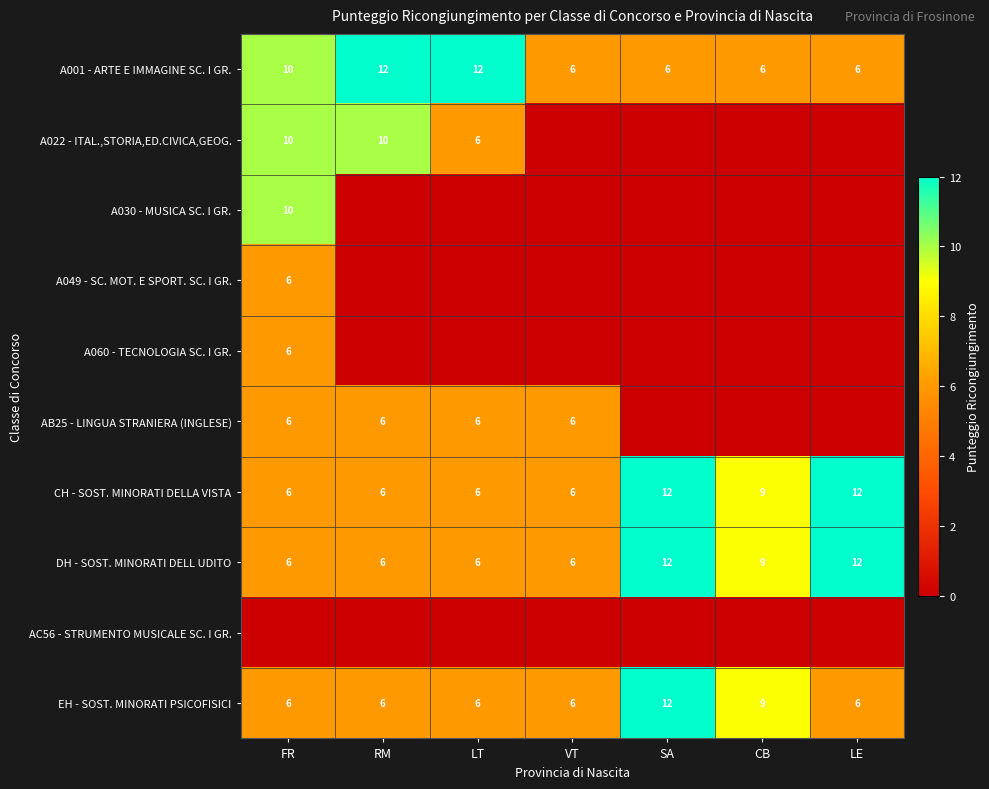

What is the minimum value for EH - SOST. MINORATI PSICOFISICI?

6